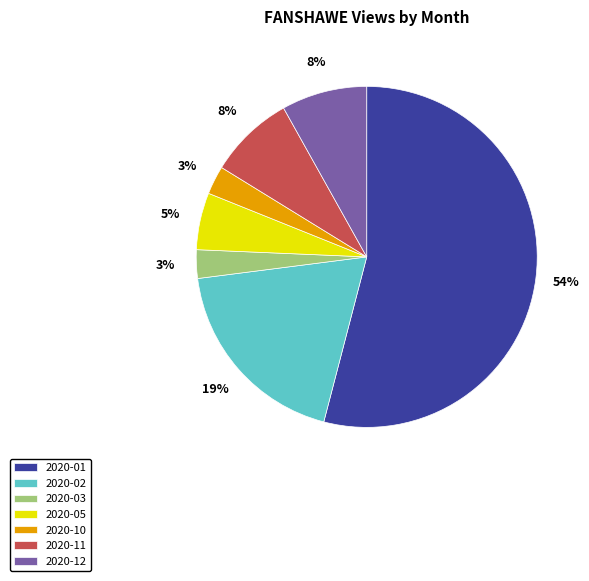

Do 2020-01 and 2020-11 together represent more than half of the pie?

Yes